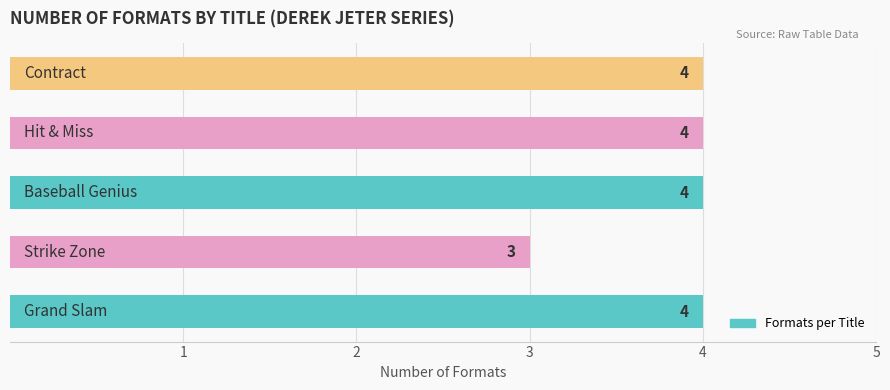

What is the average value?

4